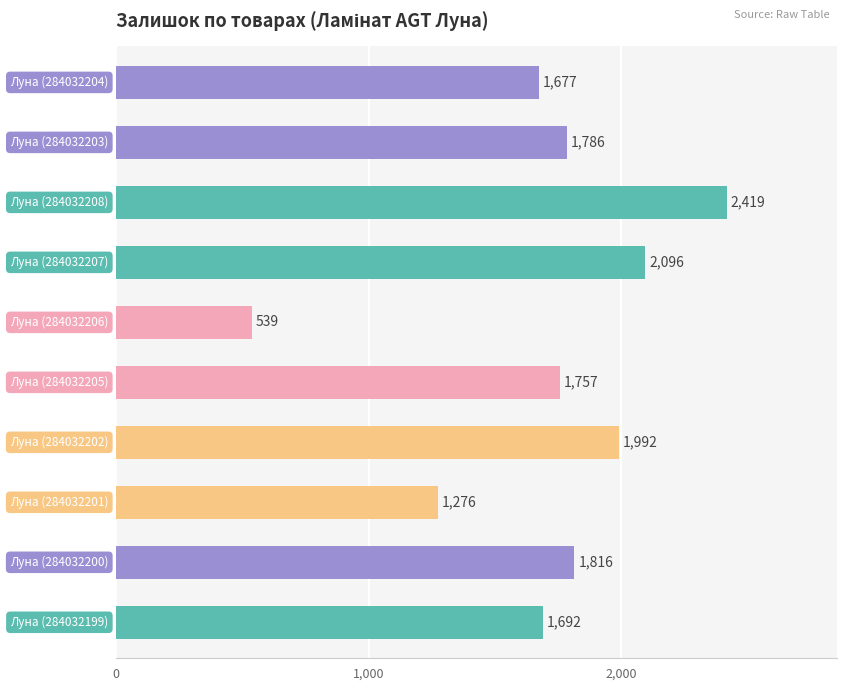

What is the difference between the second highest and second lowest values?

820